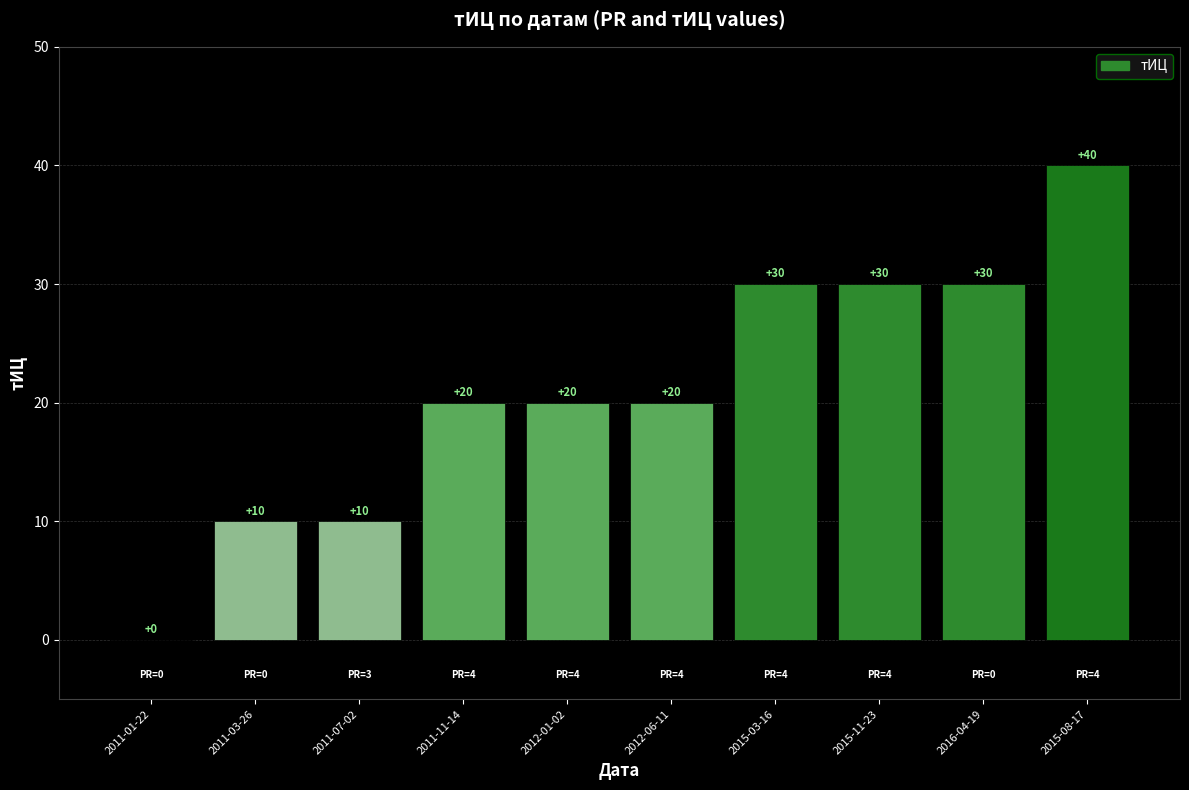

At which category does the chart reach its peak across all series?

2015-08-17